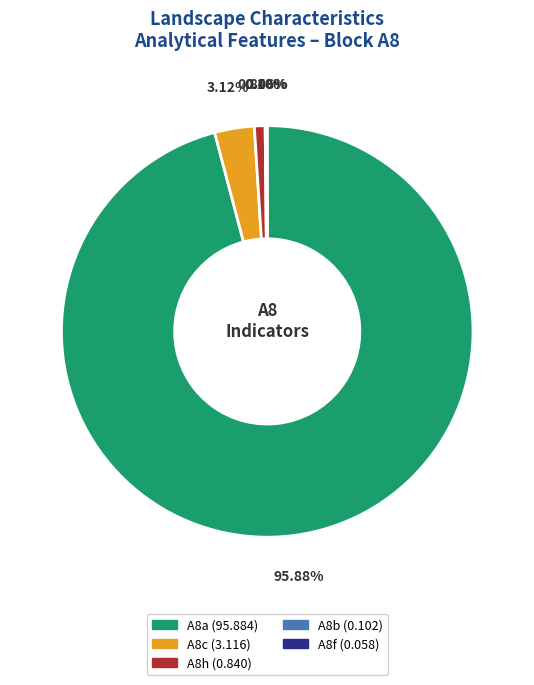

To the nearest percent, what is the difference between the largest and smallest slice percentages?

96%